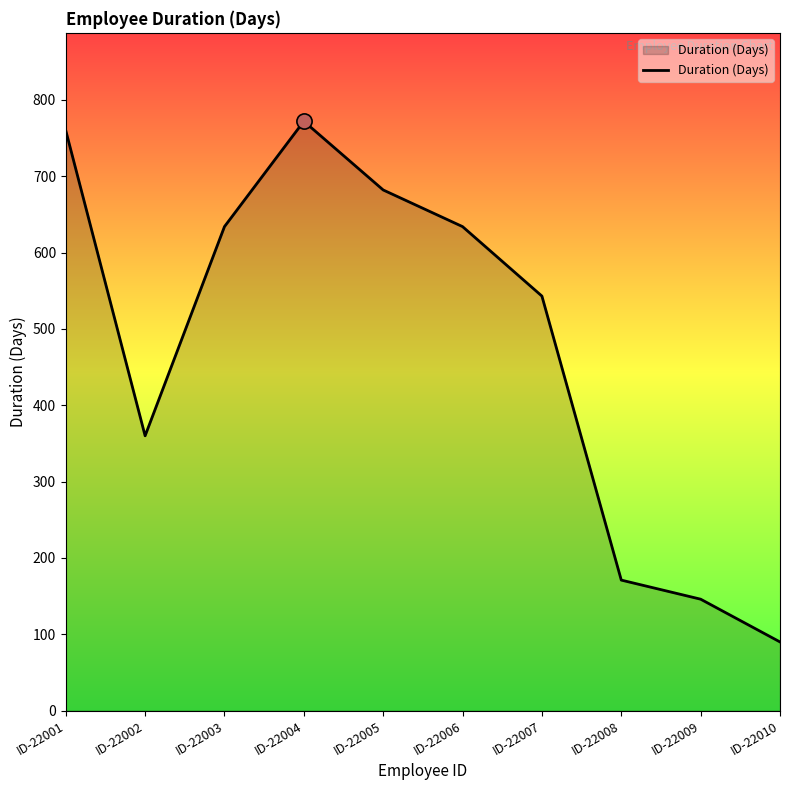

Which has a higher value, ID-22010 or ID-22004?

ID-22004